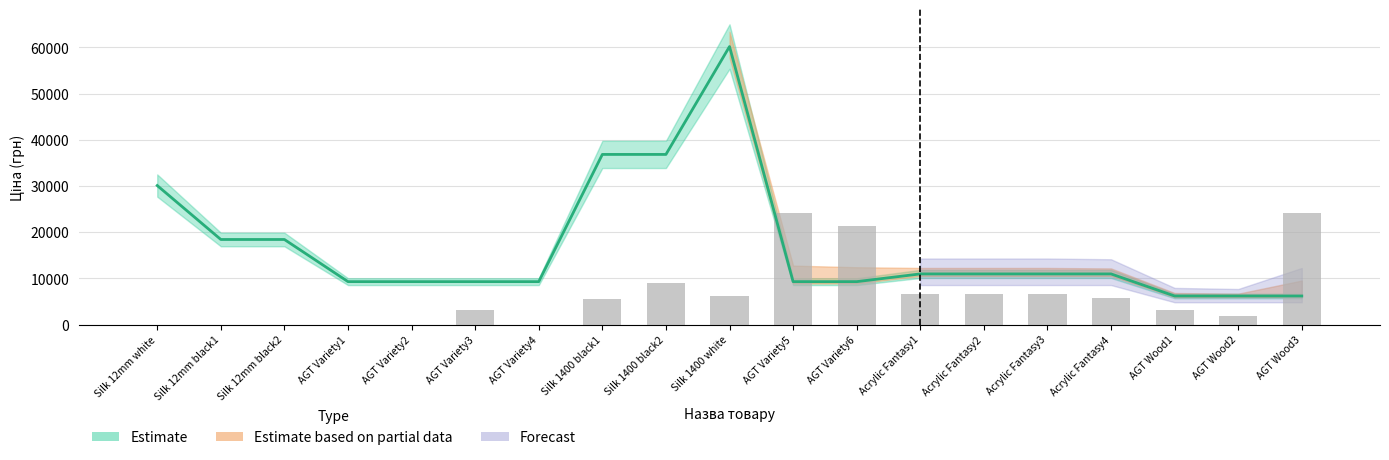

The value of Залишок at AGT Variety1 is 0.0. True or false?

True